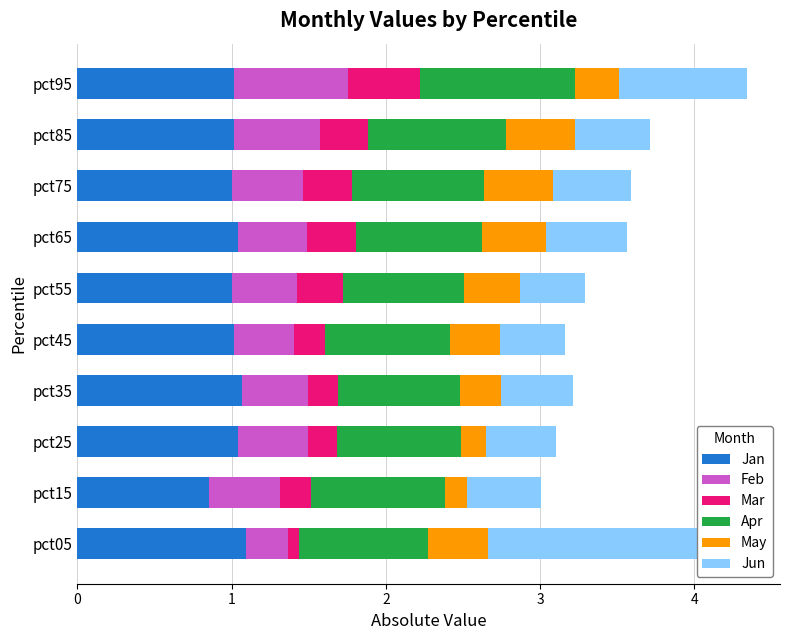

Which series has the largest range (max minus min)?

Jun